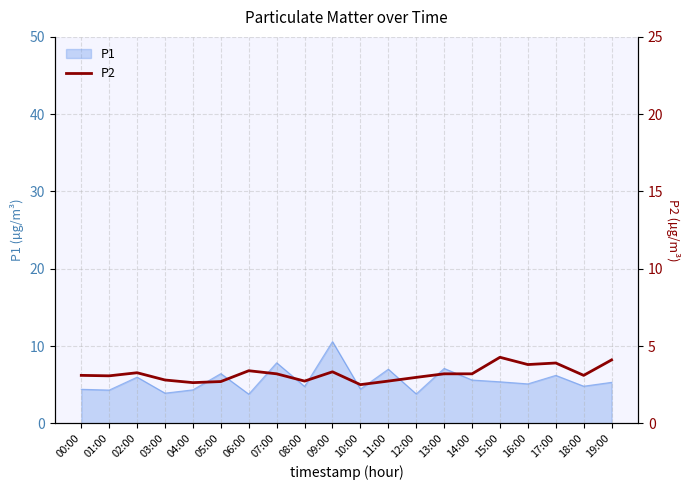

Count the number of categories in the chart.

20